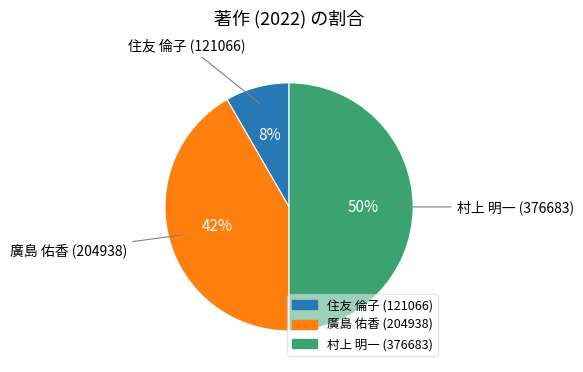

Is the sum of 村上 明一 (376683) and 住友 倫子 (121066) greater than half?

Yes